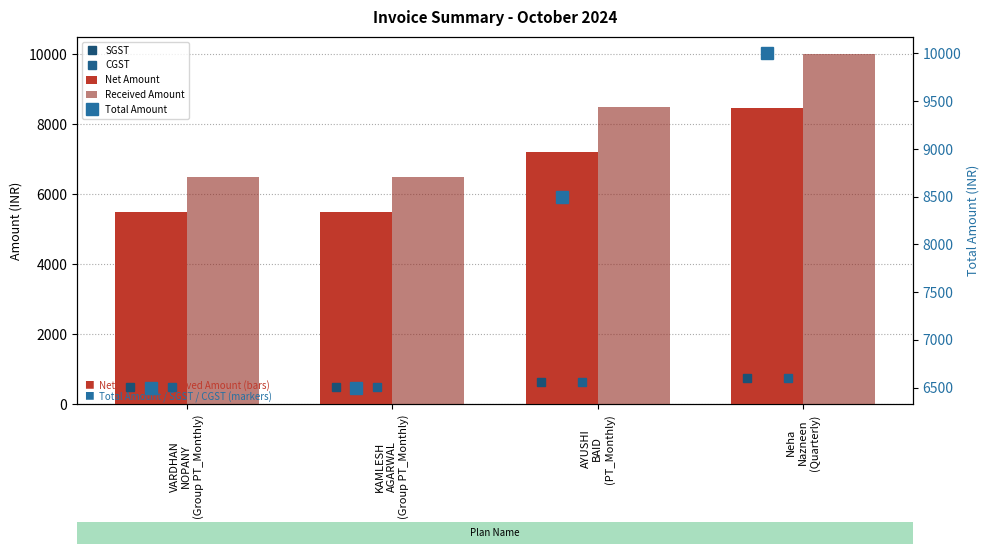

What are all the series names shown in the legend?

SGST, CGST, Net Amount, Received Amount, Total Amount